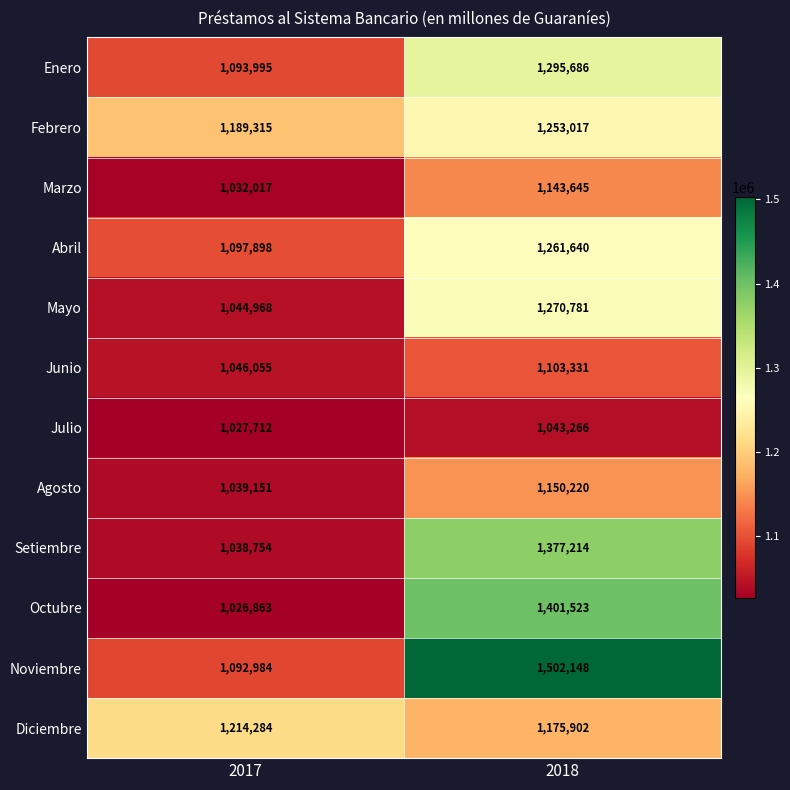

What is the difference between the highest and lowest values at 2017?

187421